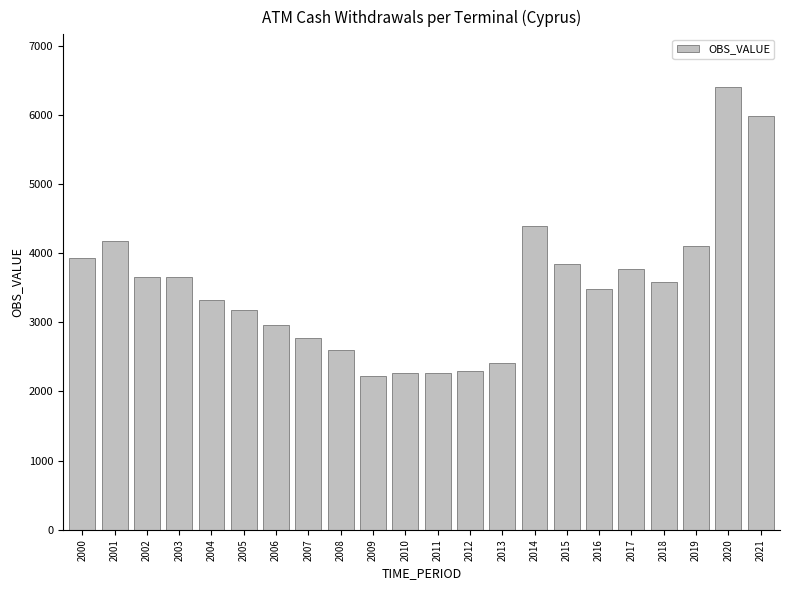

What is the approximate value at 2012?

2297.7